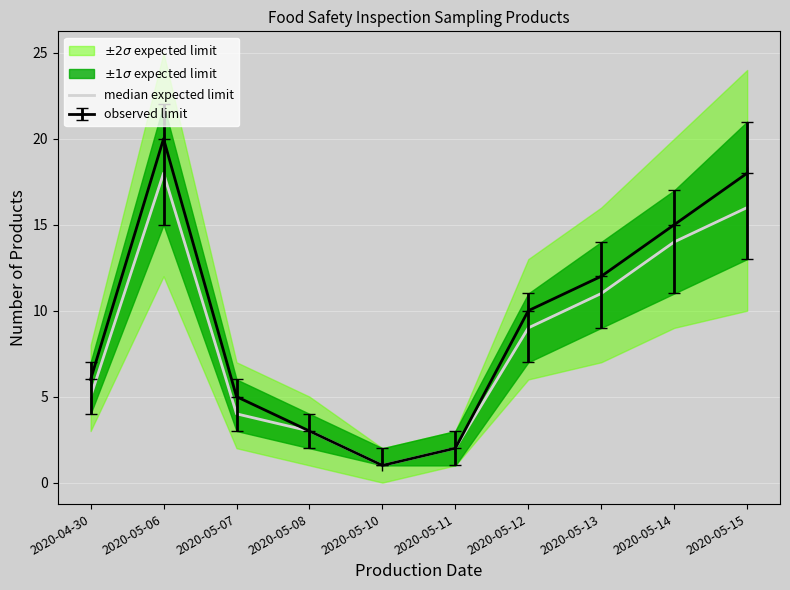

Which category has the lowest value across all series?

2020-05-10